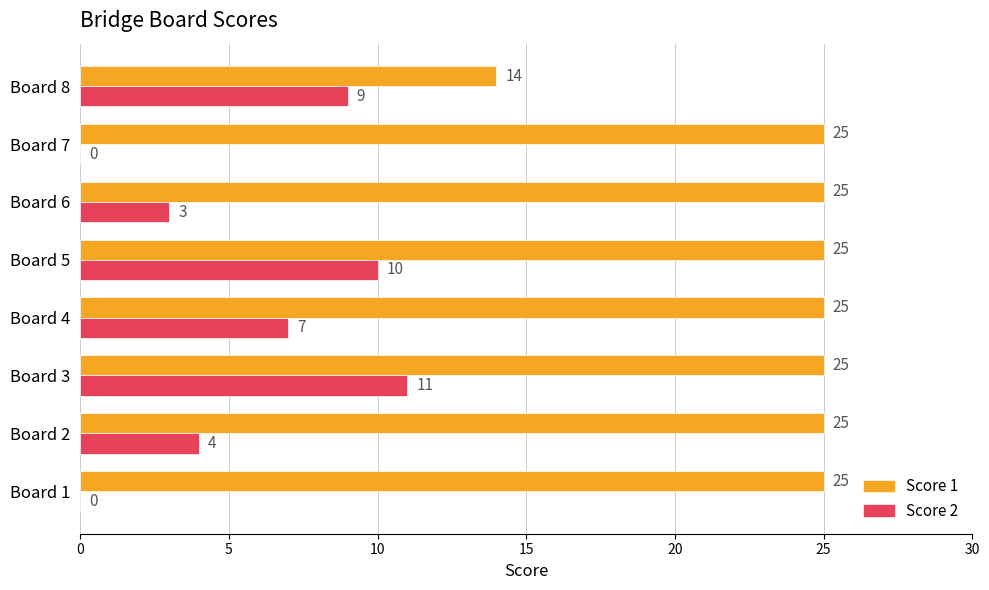

What is the maximum value shown in the chart?

25